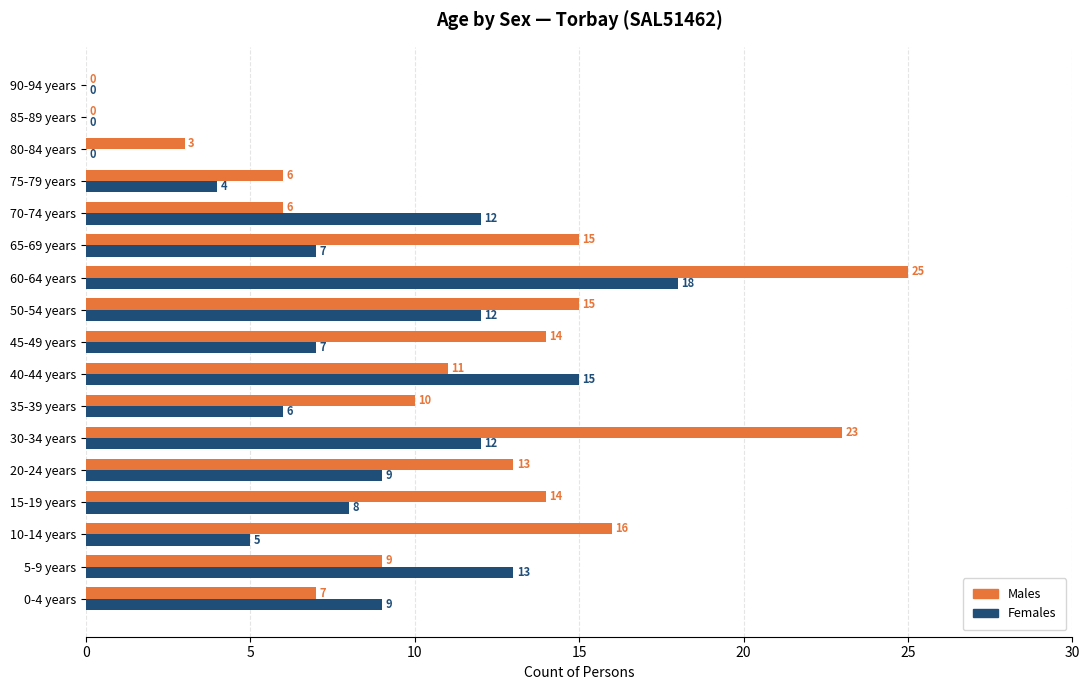

Which series changed the most between 10-14 years and 50-54 years?

Females